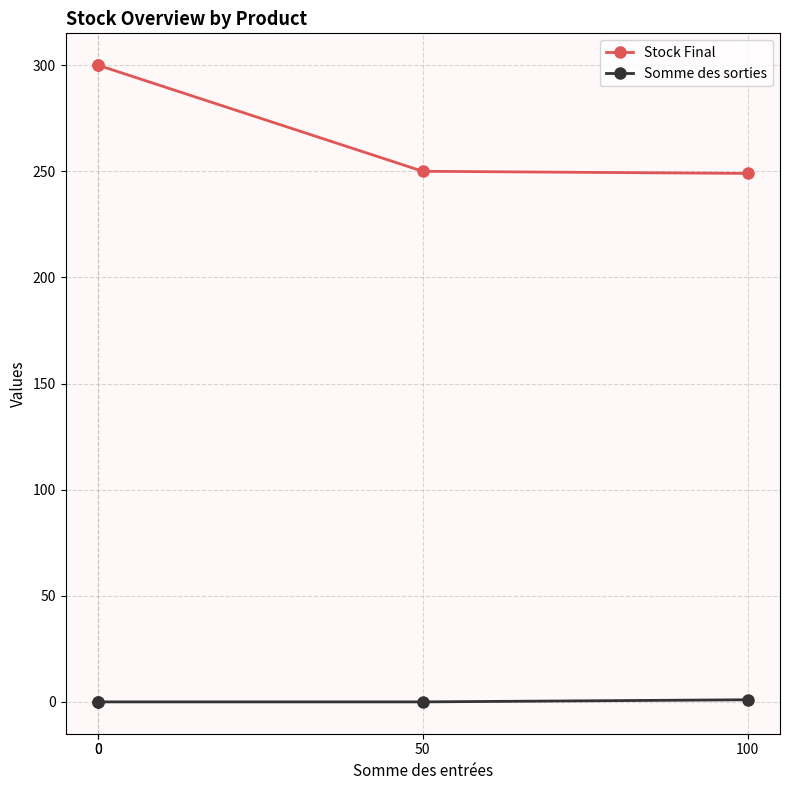

Rank the series at 100 from highest to lowest value.

Stock Final, Somme des sorties